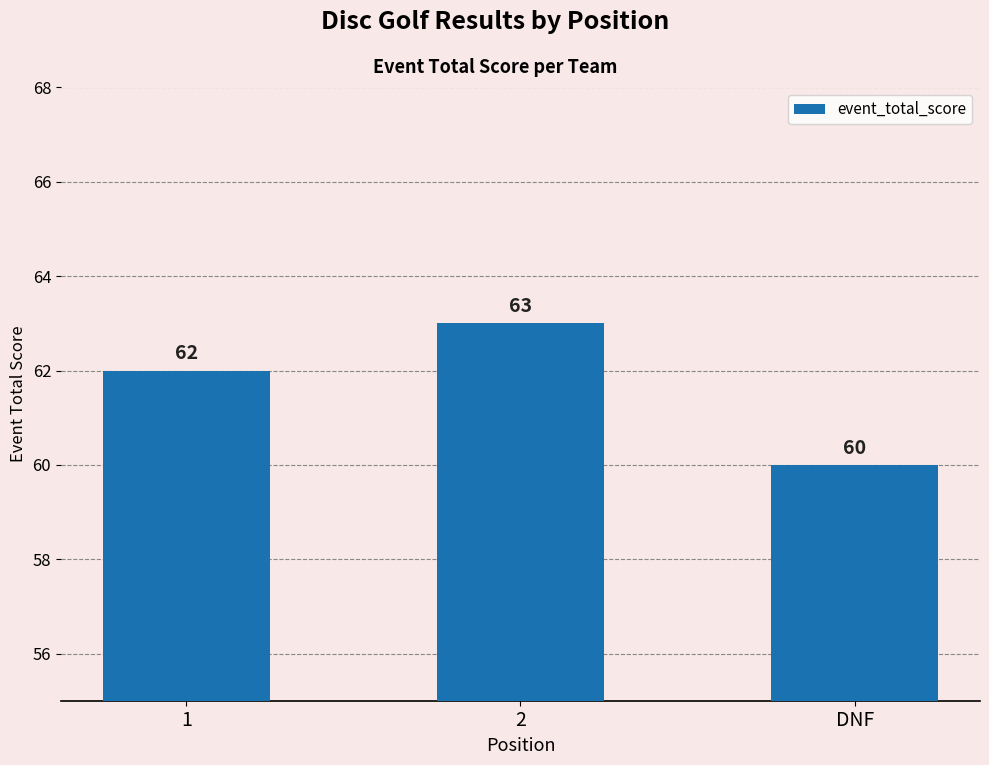

Count the values in the range 60 to 63.

3